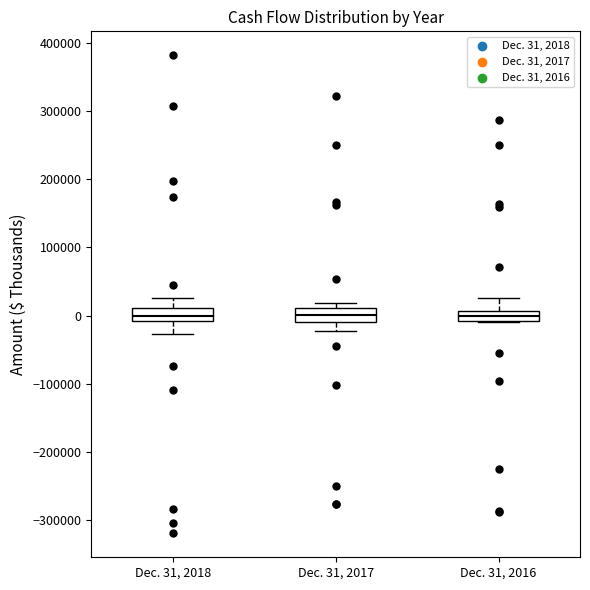

Where is the upper edge of the box for Dec. 31, 2017 on the y-axis? The values are not printed on the chart, so give them approximately, as read against the axis.

10000